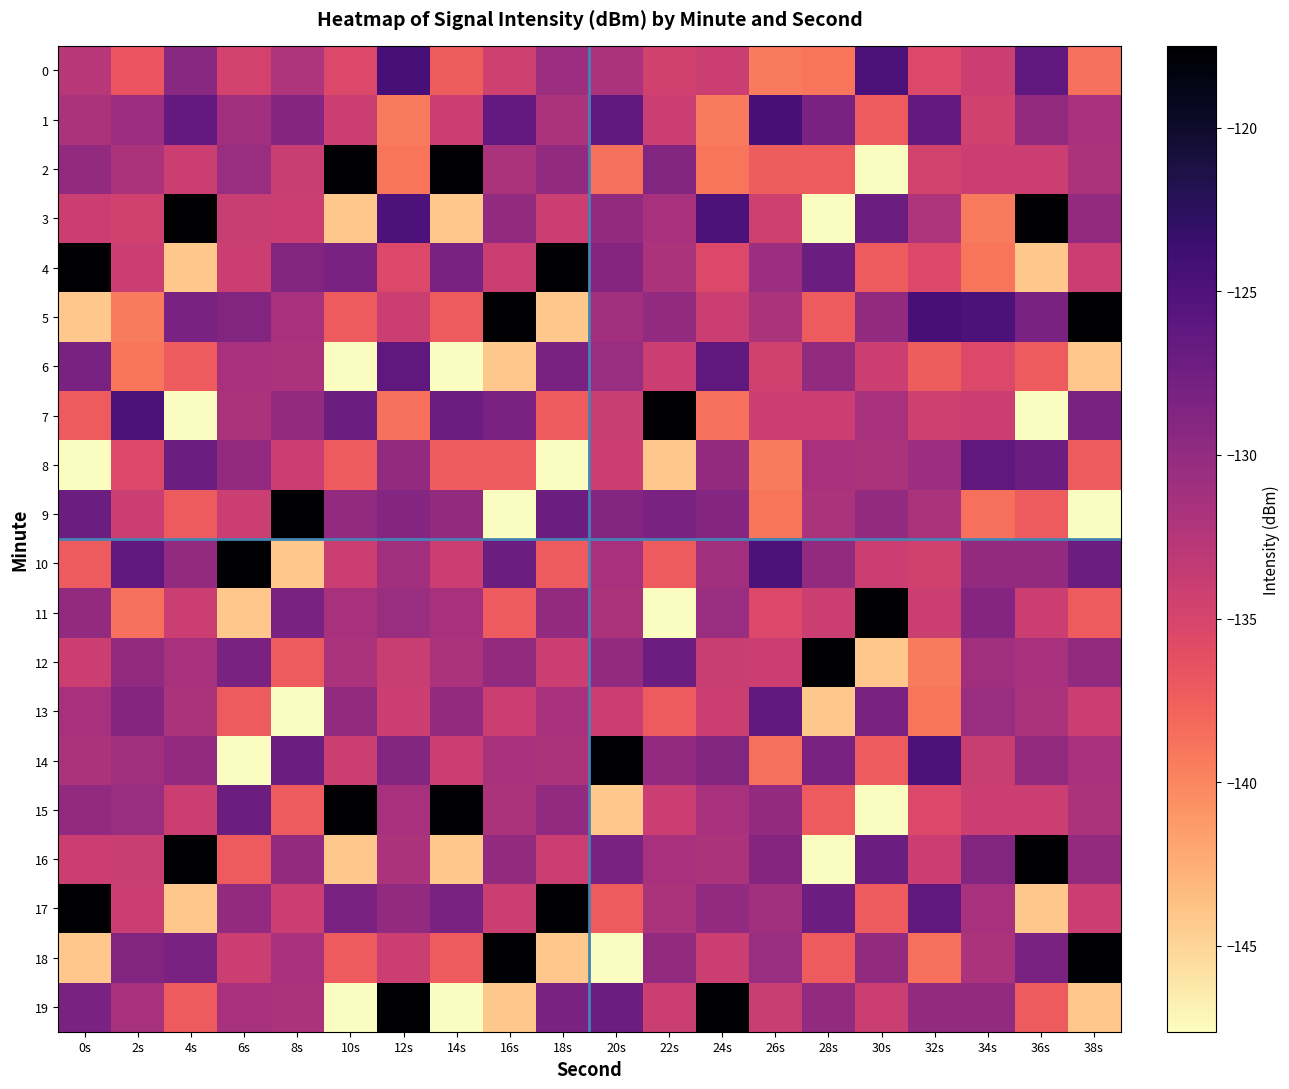

At which category is the sum across all series the highest?

12s